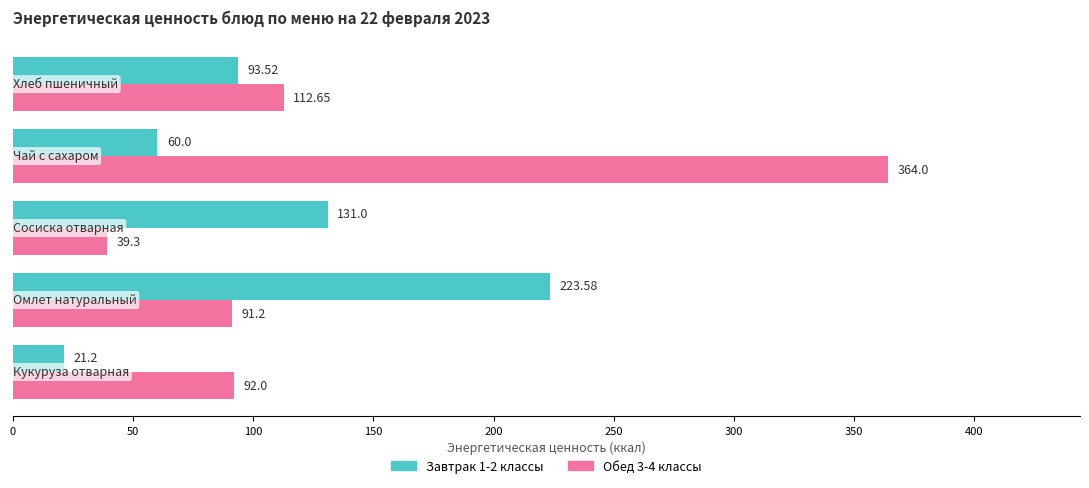

Which series has the widest spread of values?

Обед 3-4 классы